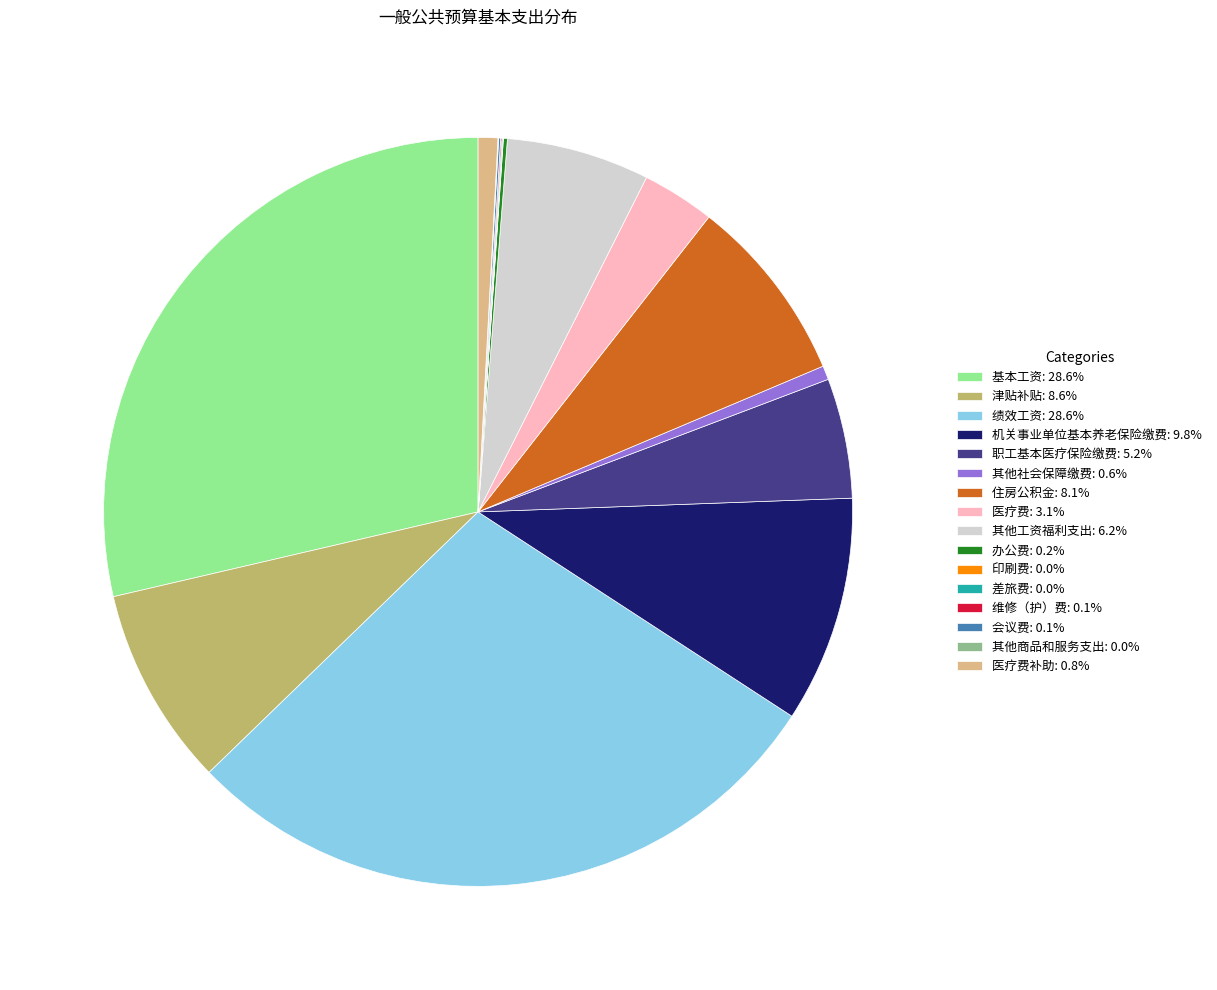

Does any single category account for the majority?

No